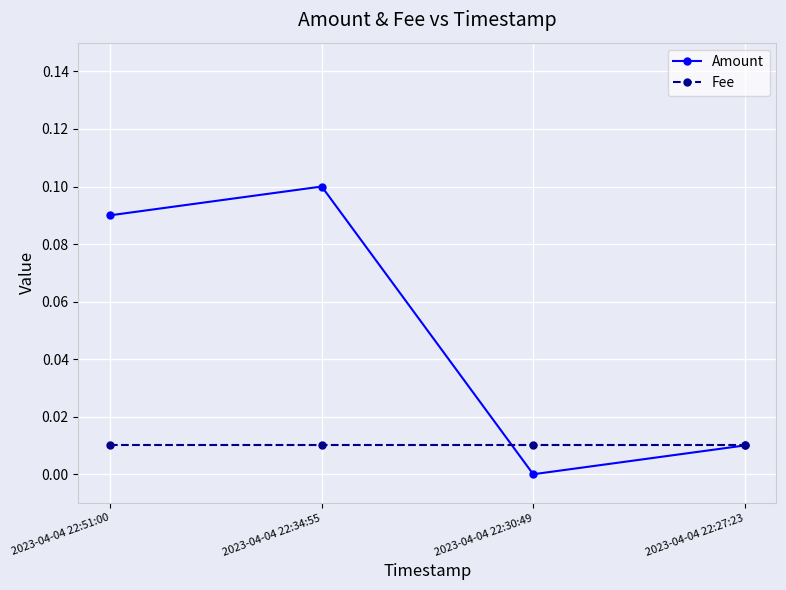

Is the value of Fee at 2023-04-04 22:27:23 greater than the value of Amount at 2023-04-04 22:51:00?

No